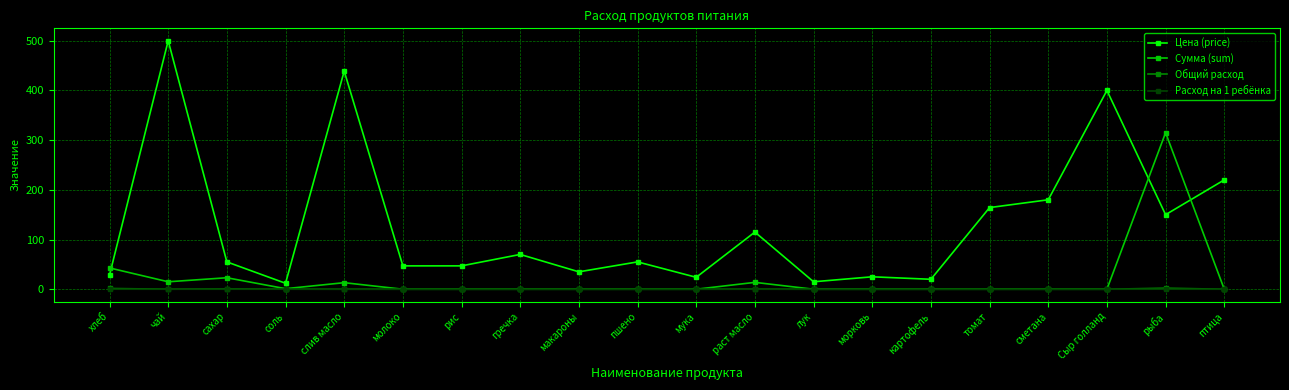

Is it true that Расход на 1 ребёнка equals 0.0 at птица?

True